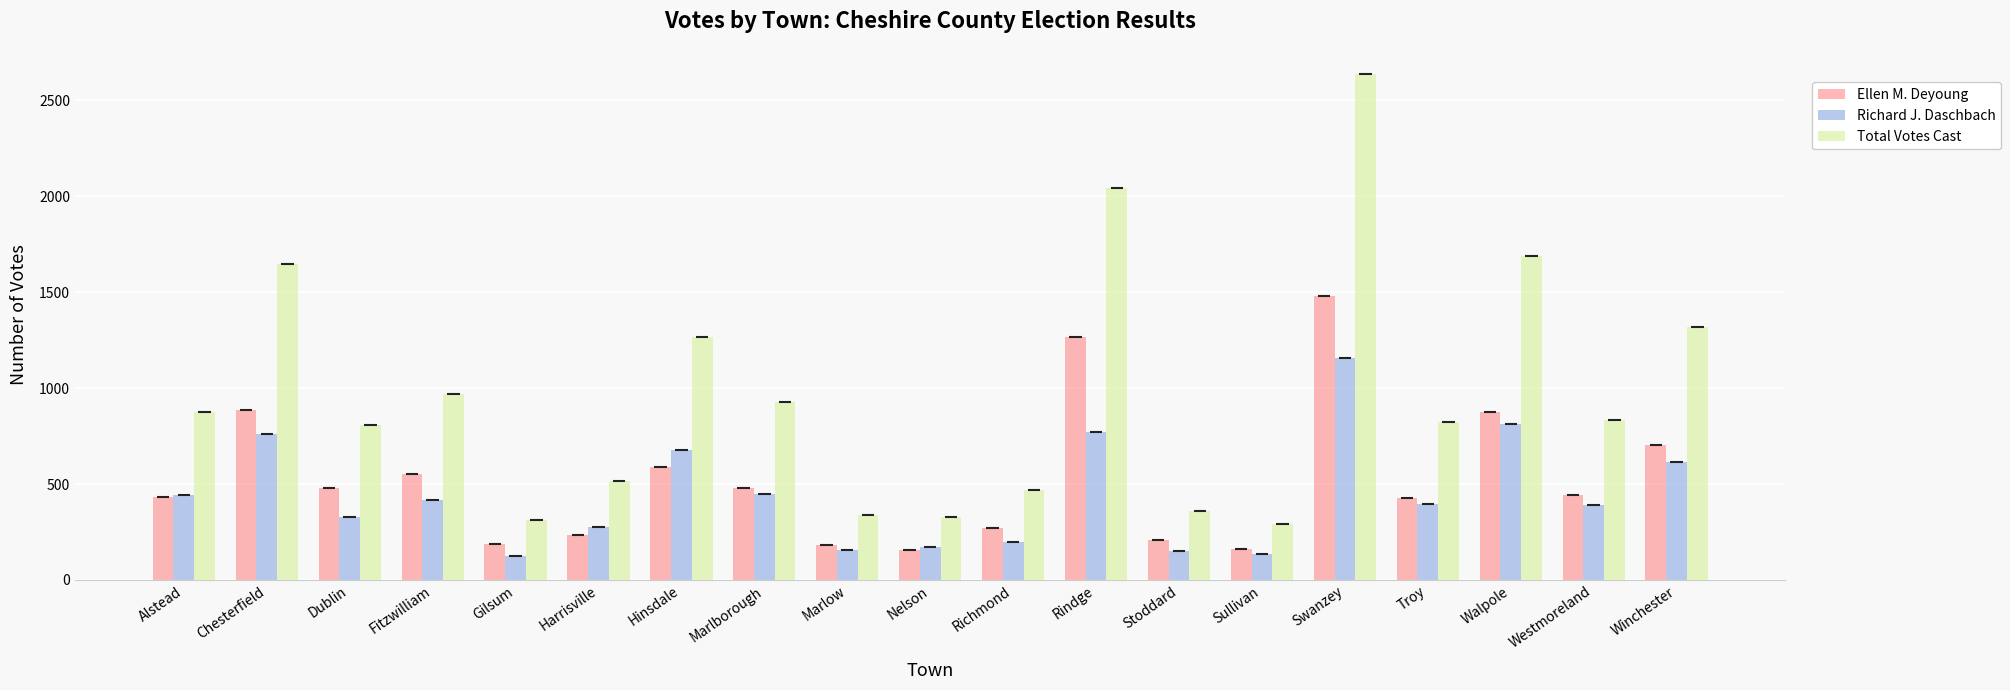

List the series in order of their overall mean, highest first.

Total Votes Cast, Ellen M. Deyoung, Richard J. Daschbach